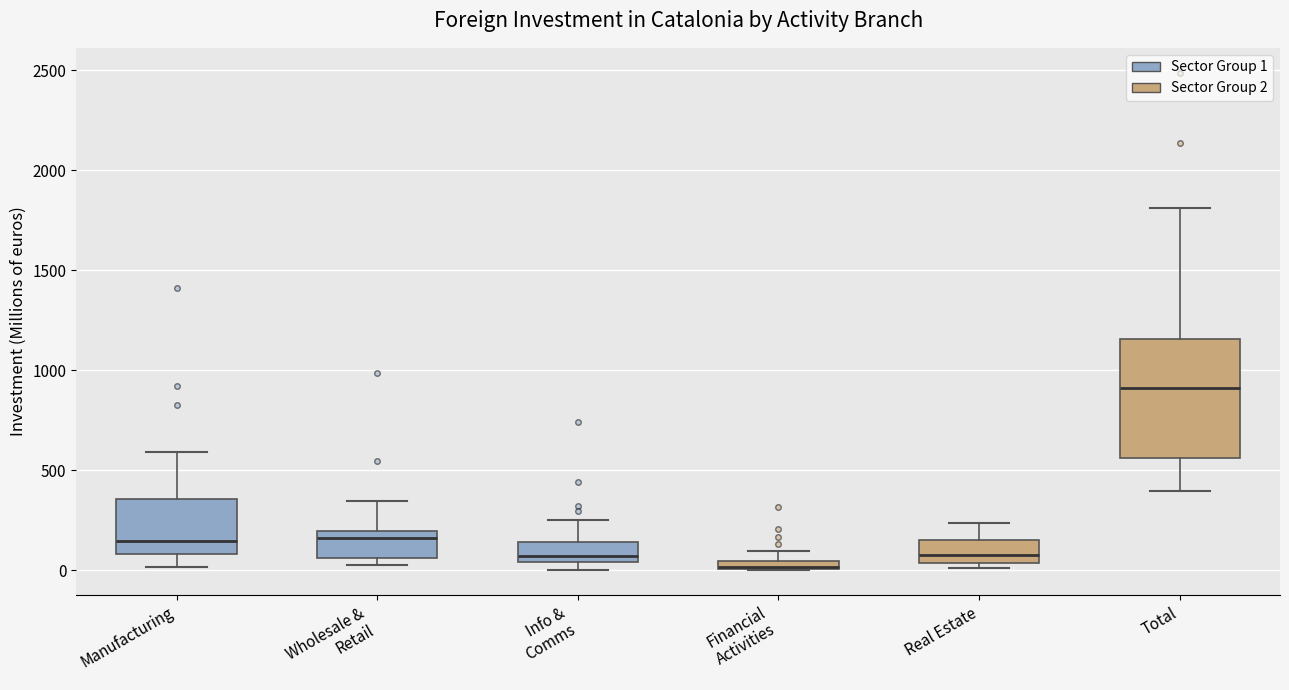

Comparing the boxes themselves (not the whiskers), which one is the tallest?

Total